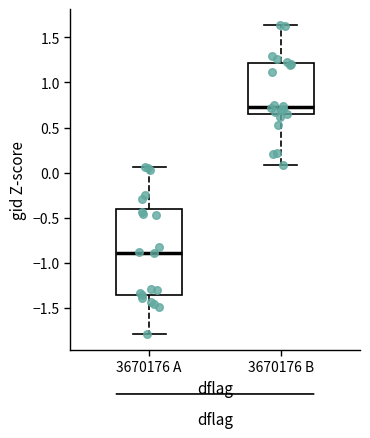

Which box's median line is the highest?

3670176 B